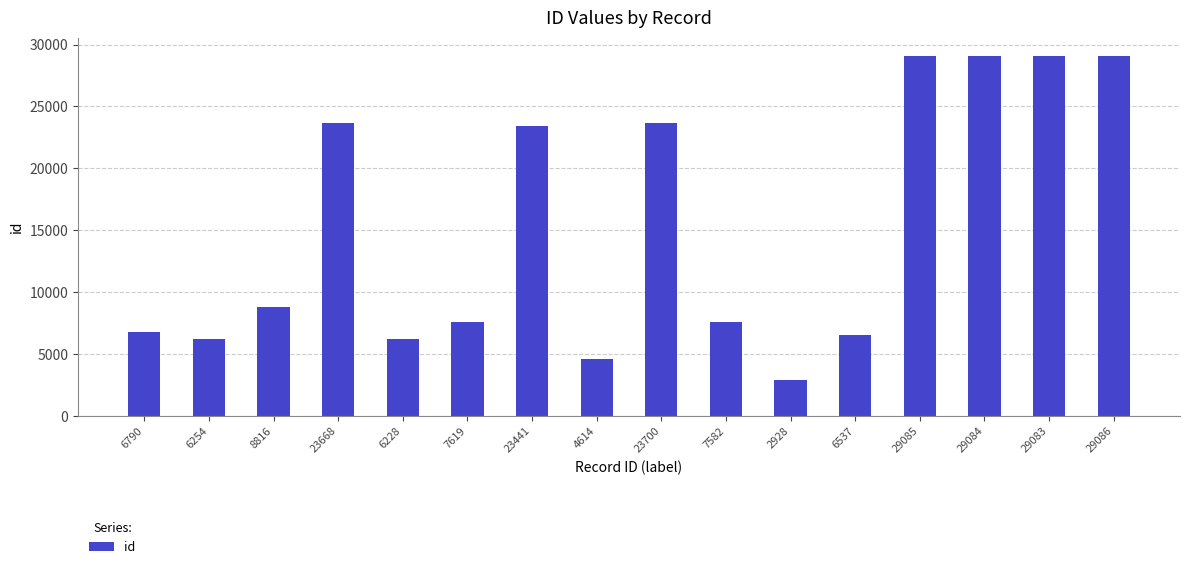

True or false: the data shows 11469 at 29086.

False